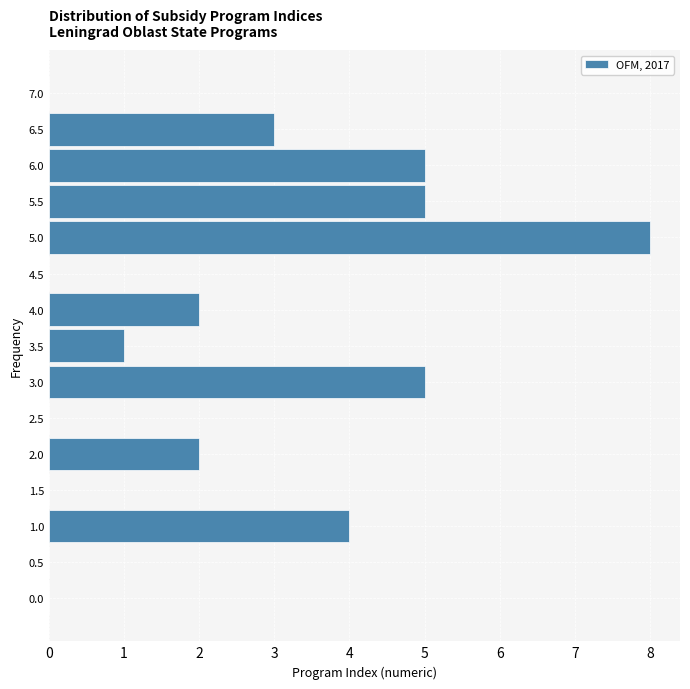

Reading top to bottom, what are all the values shown in this chart?

7.0=0	6.5=3	6.0=5	5.5=5	5.0=8	4.5=0	4.0=2	3.5=1	3.0=5	2.5=0	2.0=2	1.5=0	1.0=4	0.5=0	0.0=0